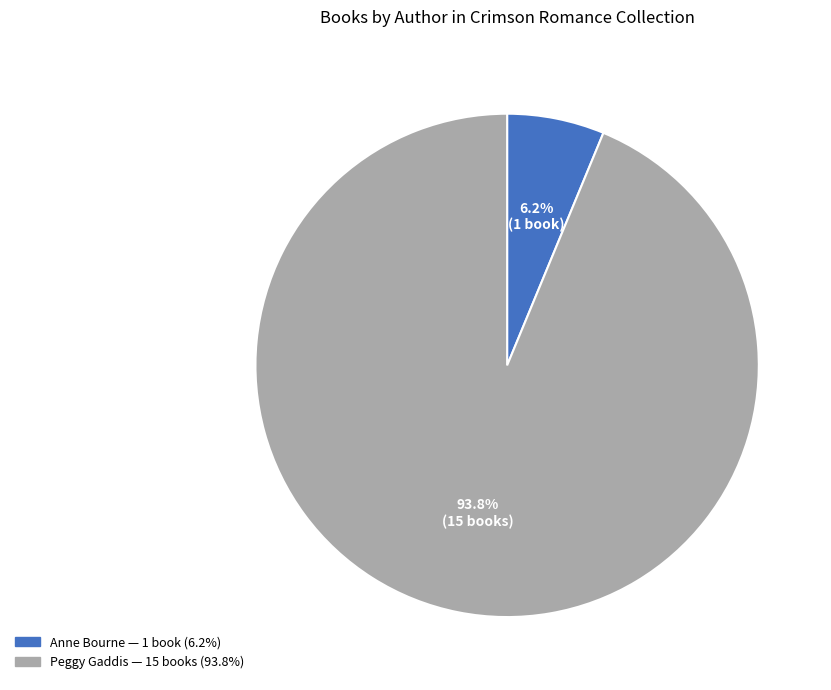

Is there a majority slice in this chart?

Yes